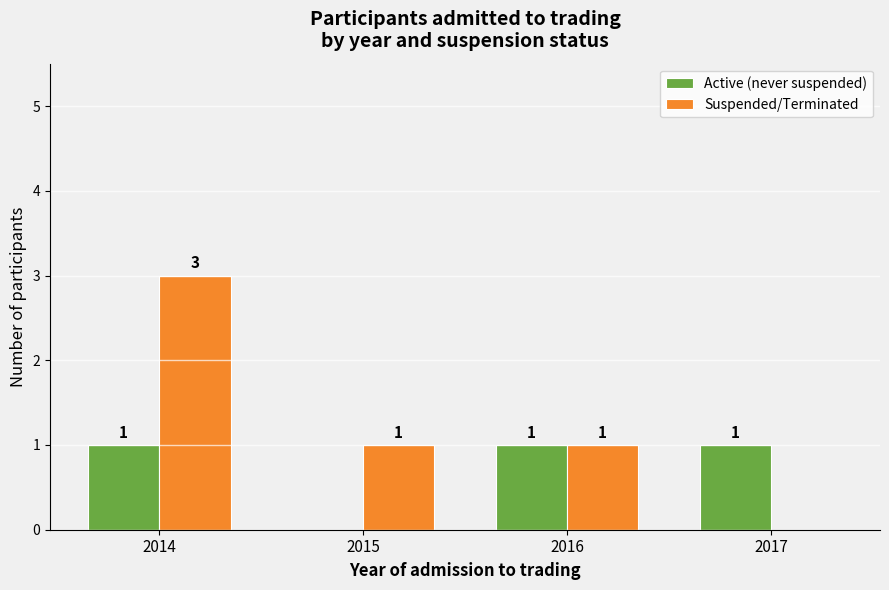

Which series changed the most between 2014 and 2015?

Suspended/Terminated